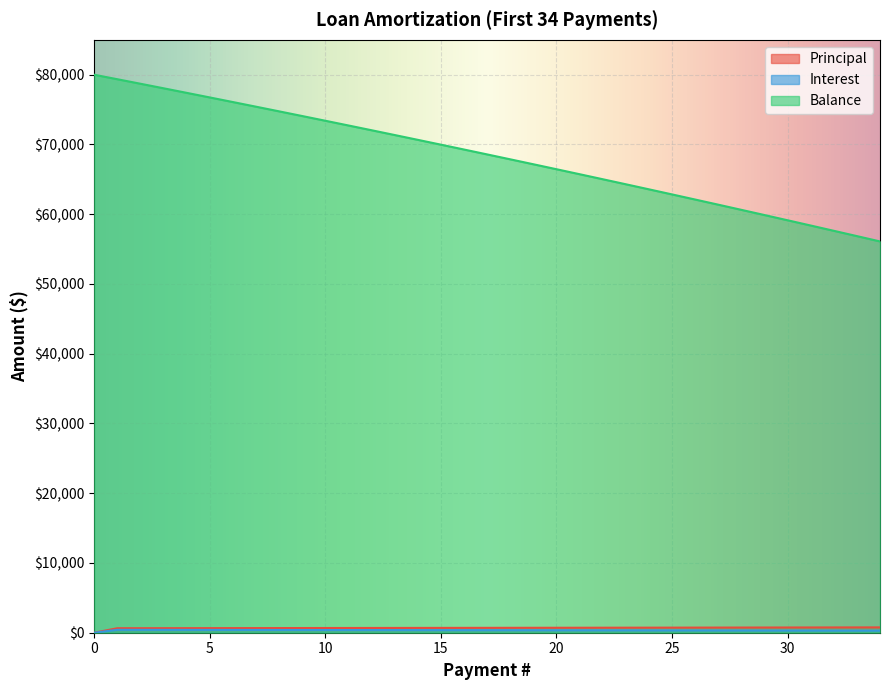

Rank the series at 11 from highest to lowest value.

Balance, Principal, Interest